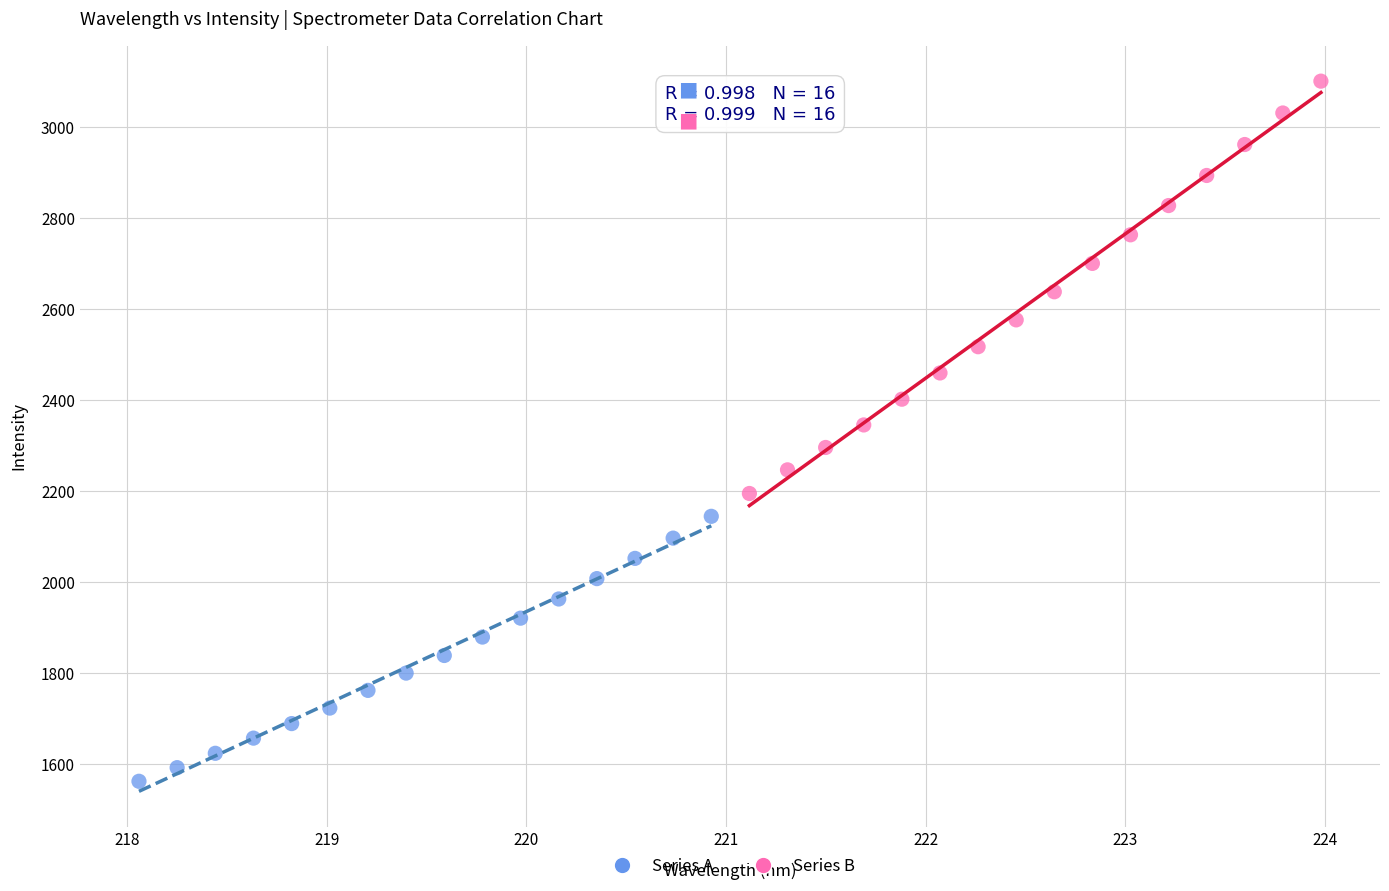

What are all the series names shown in the legend?

Series A, Series B